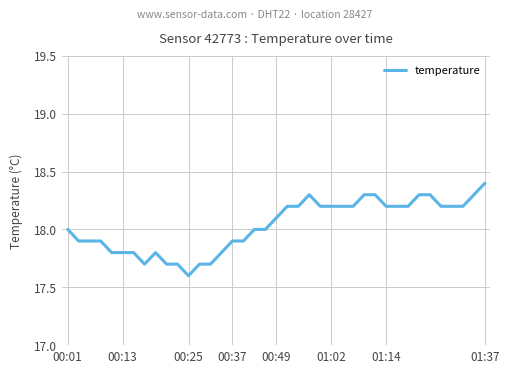

What is the smallest value displayed?

17.6